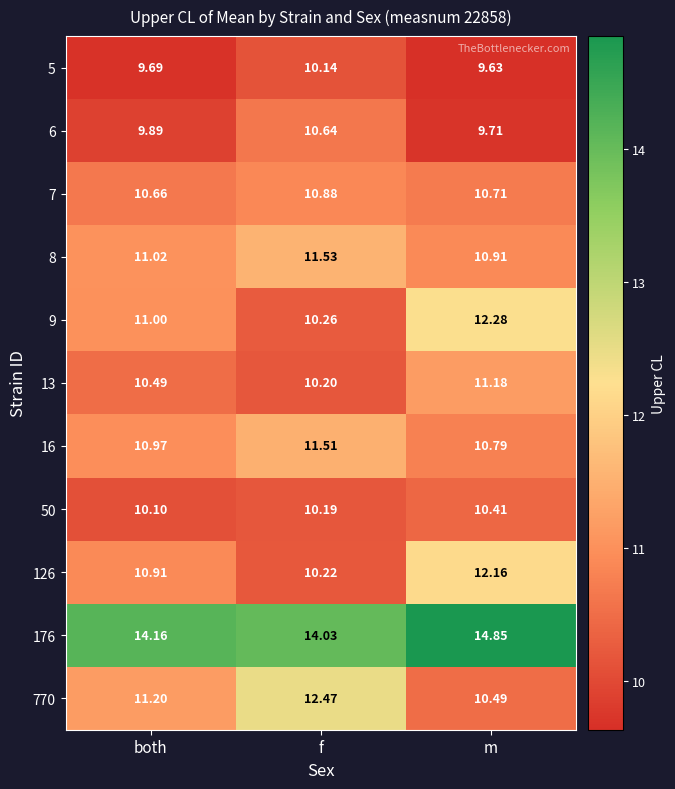

How many categories are shown in the chart?

3